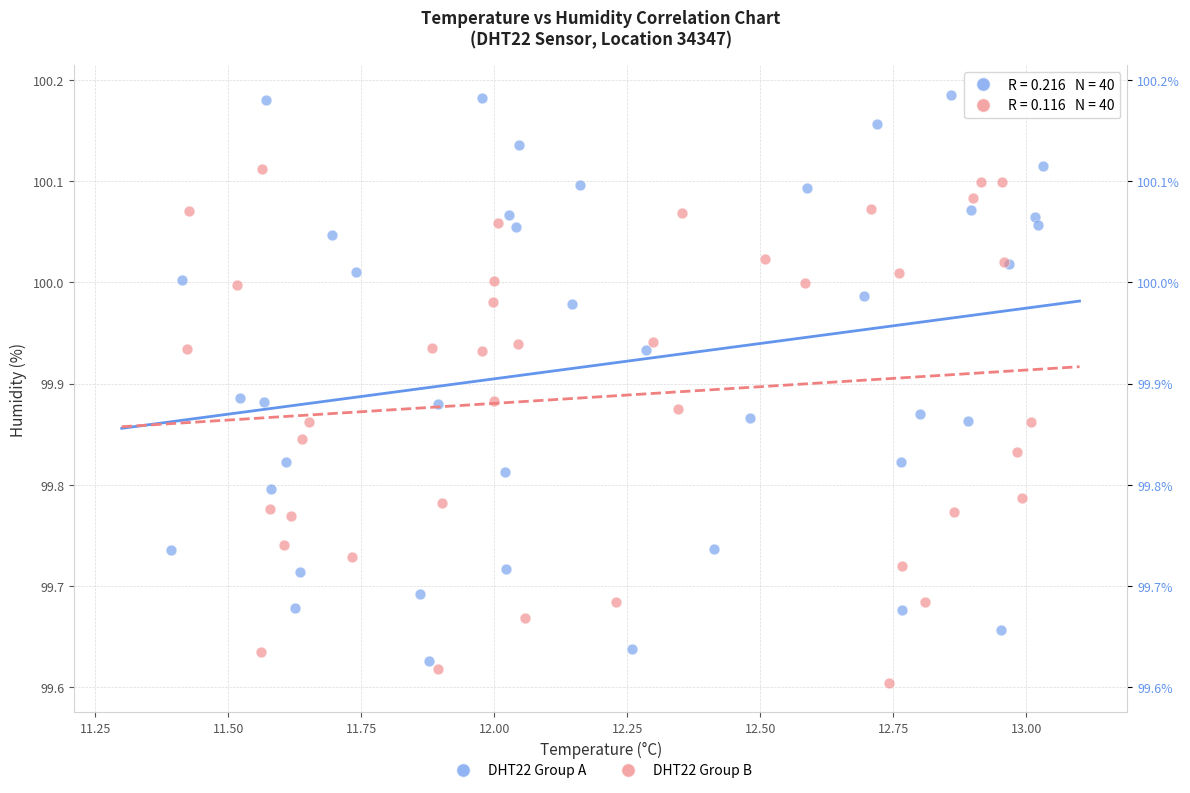

Which series reaches the maximum Y coordinate?

DHT22 Group A